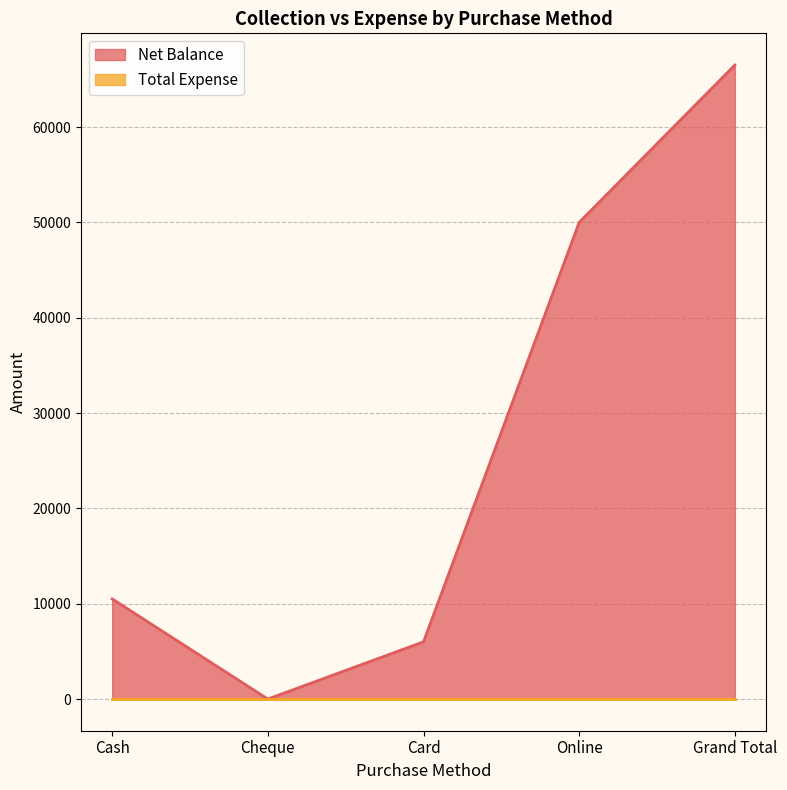

Between Cheque and Online, which is larger?

Online